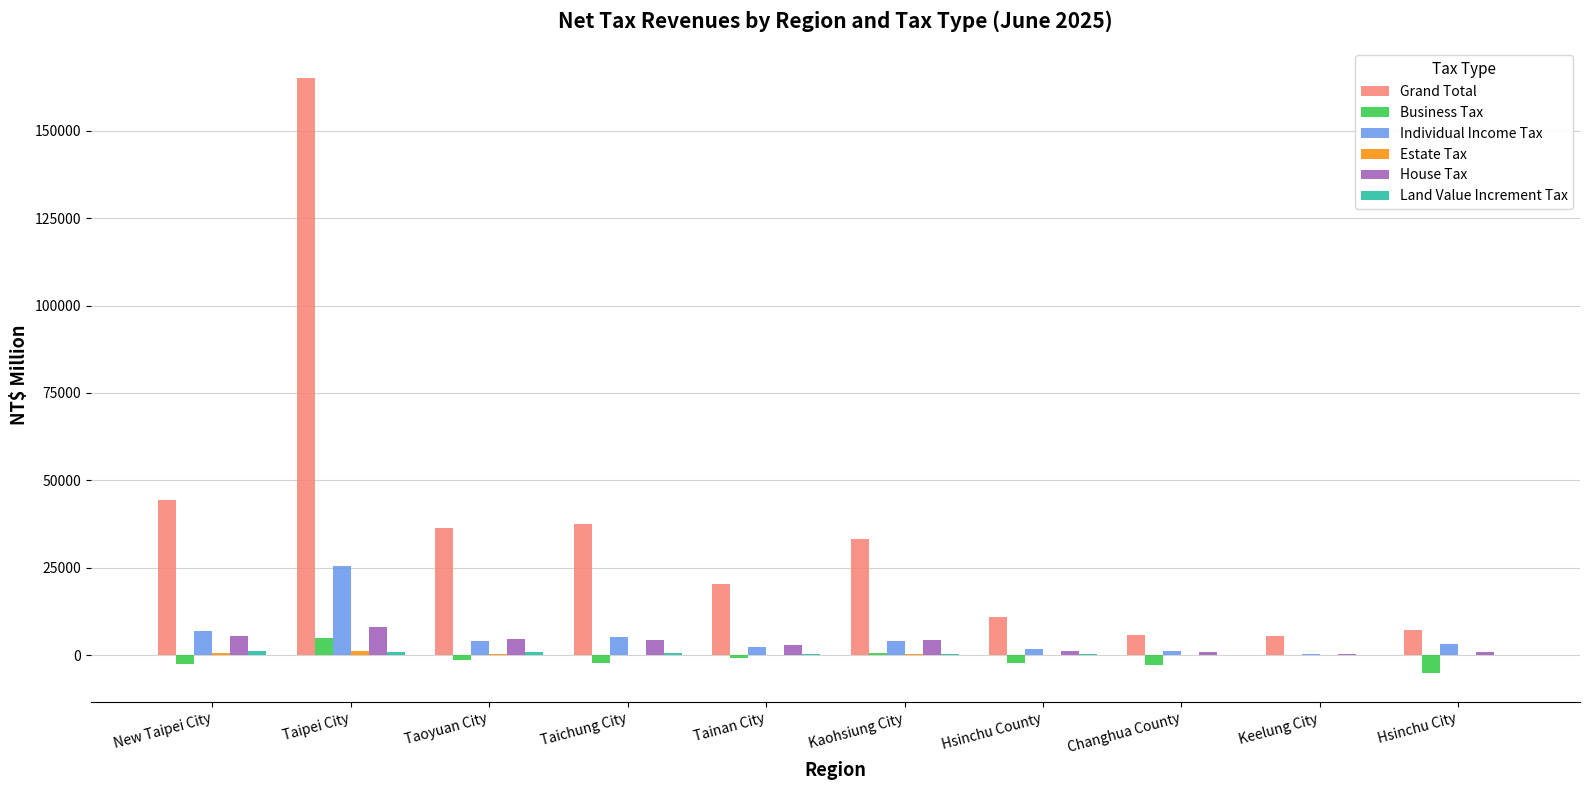

Which category has the highest value in the Grand Total series?

Taipei City